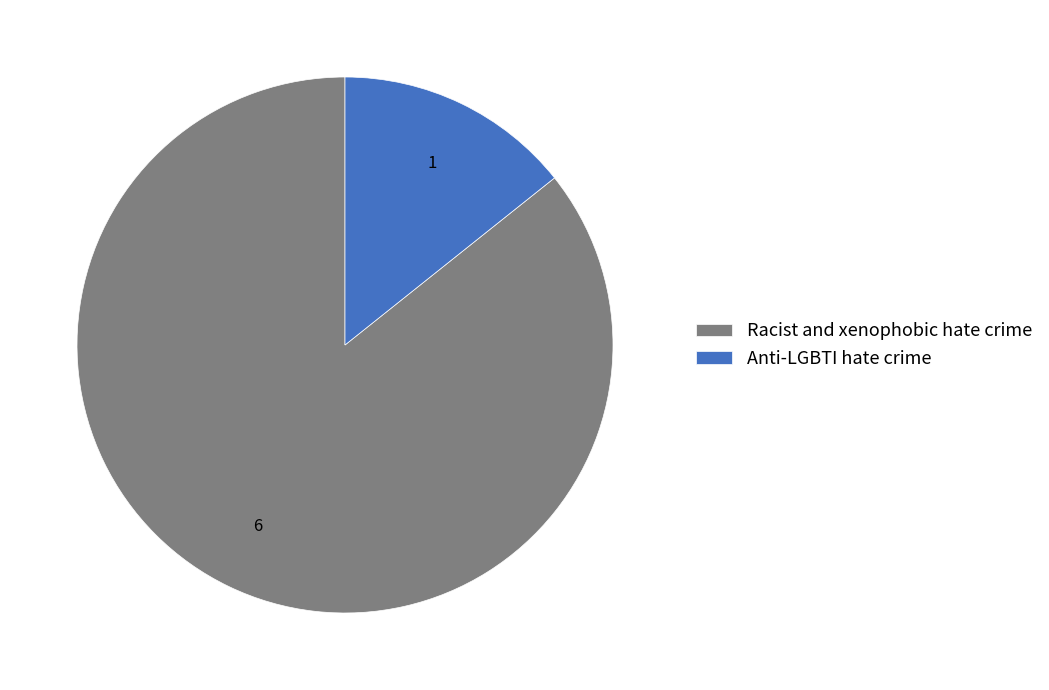

Is there a majority slice in this chart?

Yes